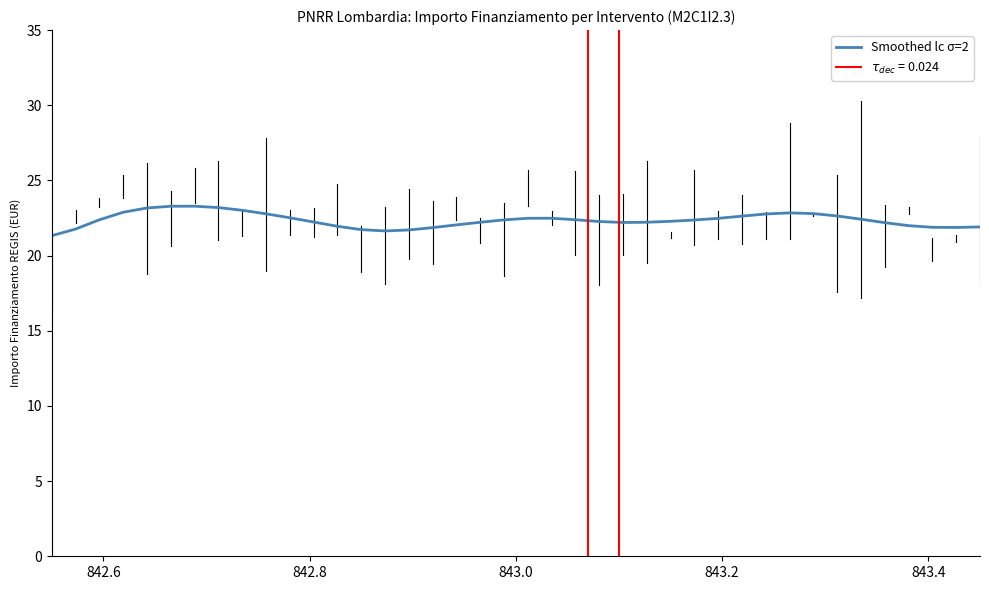

Reading left to right, transcribe all the data shown in this chart.

21.3	21.8	22.4	22.9	23.2	23.3	23.3	23.2	23.0	22.8	22.5	22.2	22.0	21.7	21.6	21.7	21.9	22.0	22.2	22.4	22.5	22.5	22.4	22.3	22.2	22.2	22.3	22.4	22.5	22.6	22.8	22.8	22.8	22.6	22.4	22.2	22.0	21.9	21.9	21.9